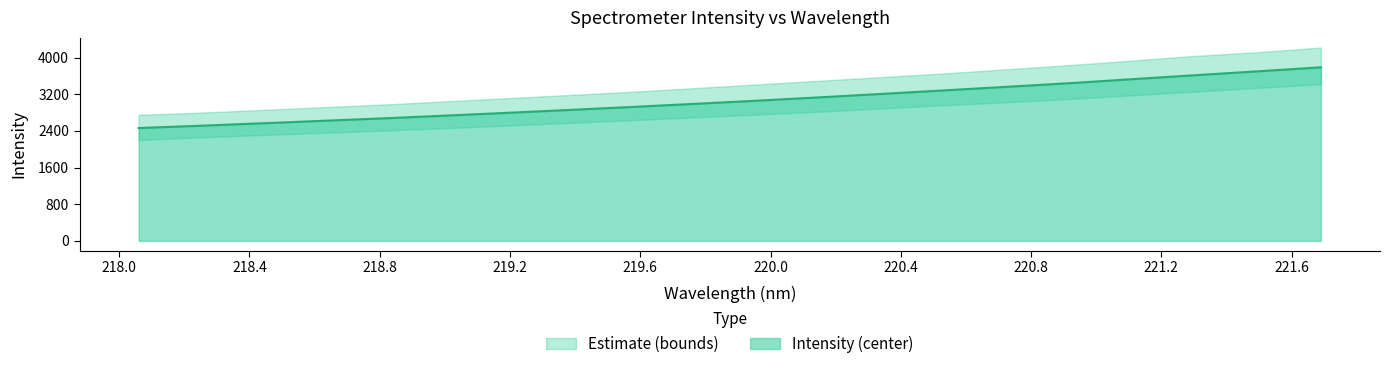

Rank the categories by value from highest to lowest.

221.6902, 221.4993, 221.3083, 221.1174, 220.9264, 220.7354, 220.5444, 220.3533, 220.1623, 219.9712, 219.7801, 219.589, 219.3979, 219.2067, 219.0156, 218.8244, 218.6332, 218.442, 218.2508, 218.0596